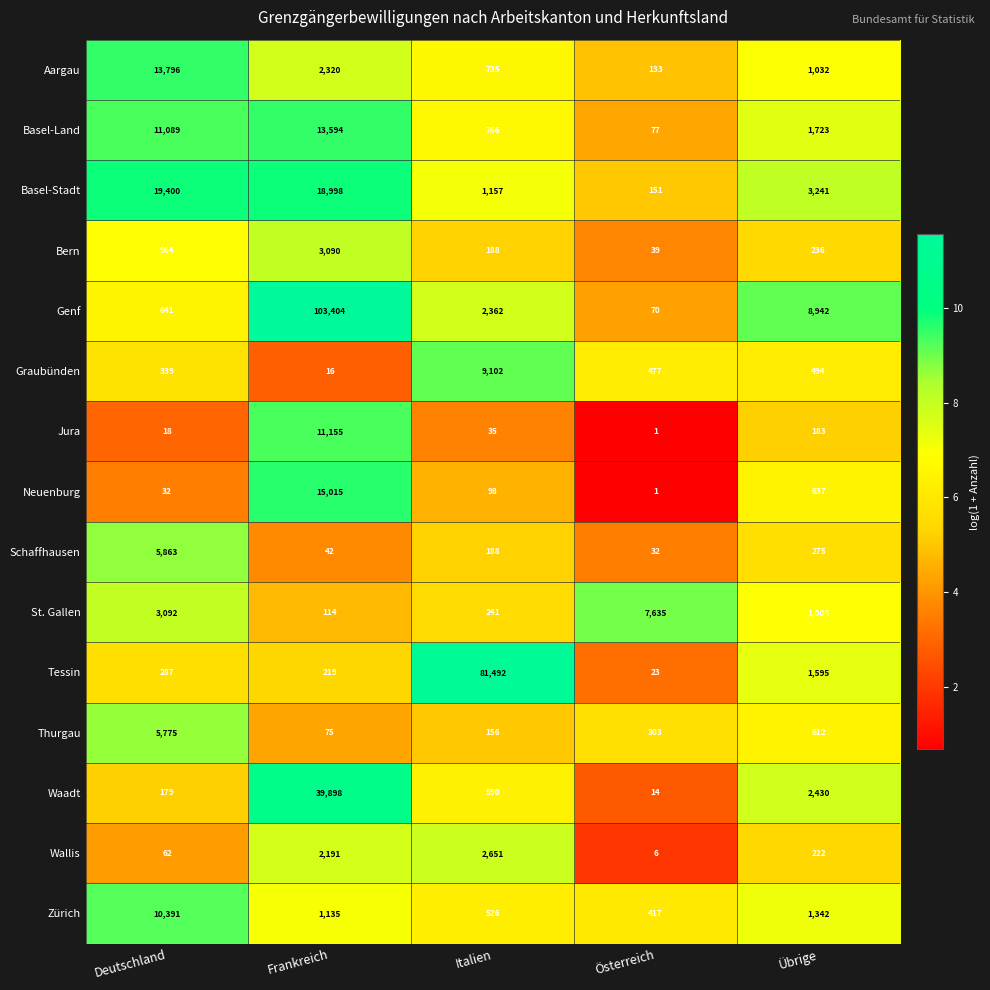

How many data points in Graubünden are less than 477?

2